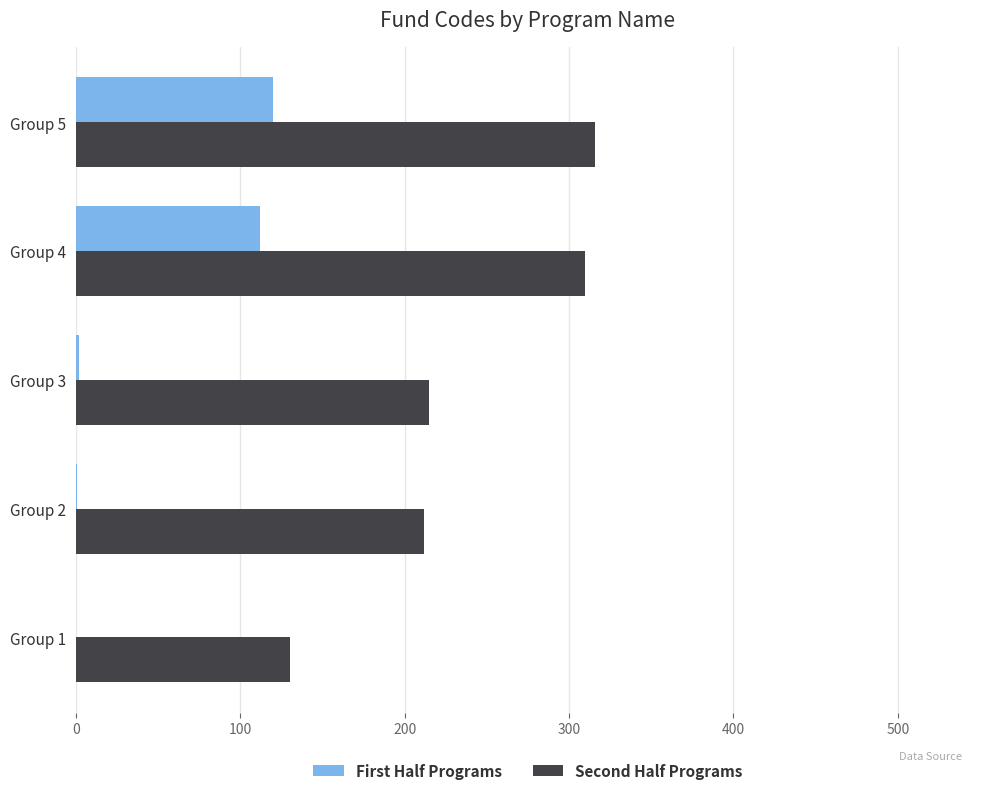

Between Group 1 and Group 3, which series saw the biggest shift?

Second Half Programs